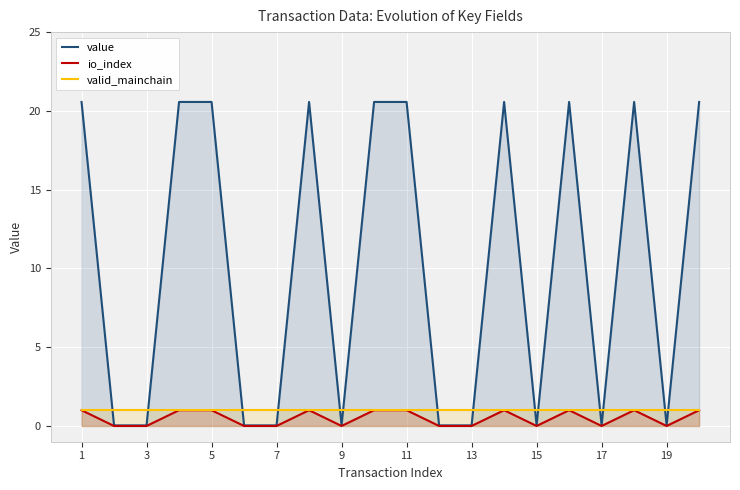

What is the average value of the valid_mainchain series?

1.0